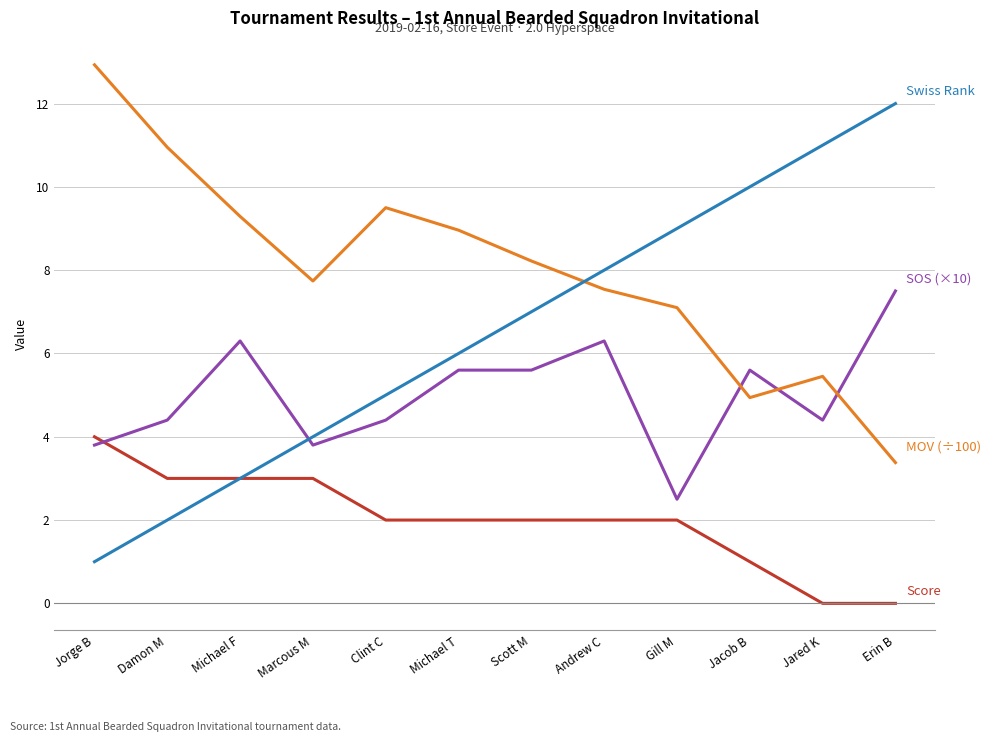

What is the total value across all series at Jared K?

20.9